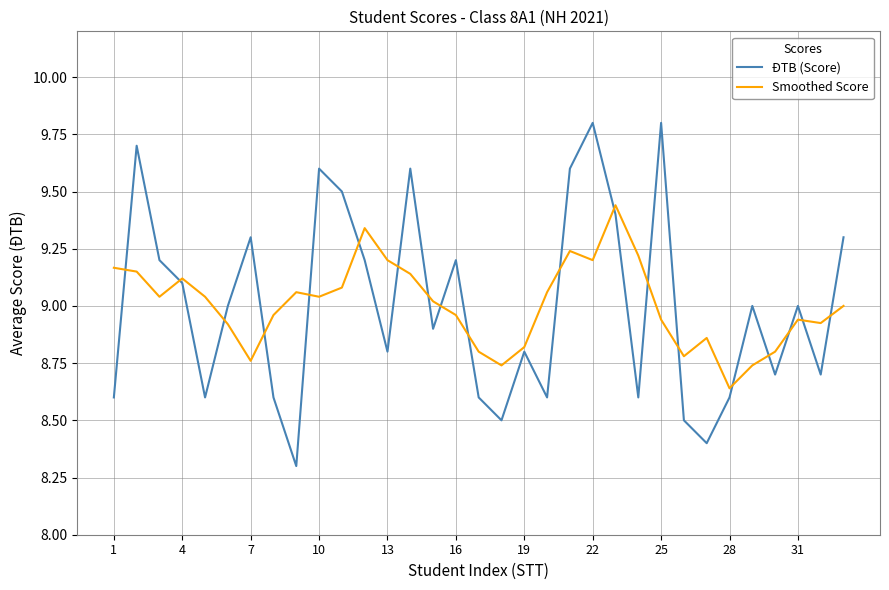

What is the maximum value shown in the chart?

9.8